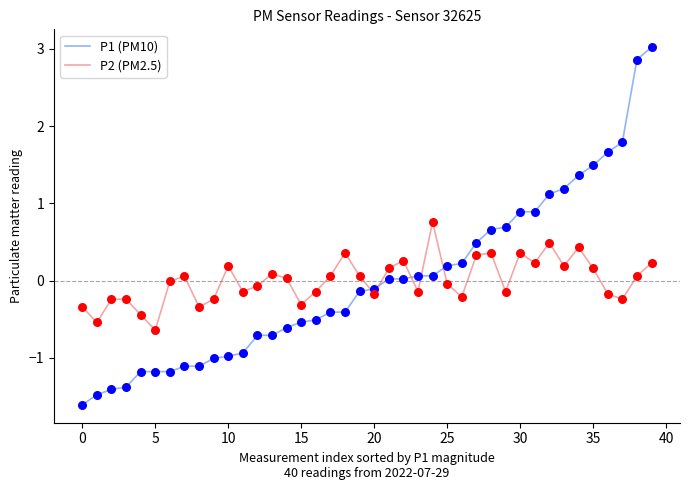

At how many categories does at least one series exceed 2?

2